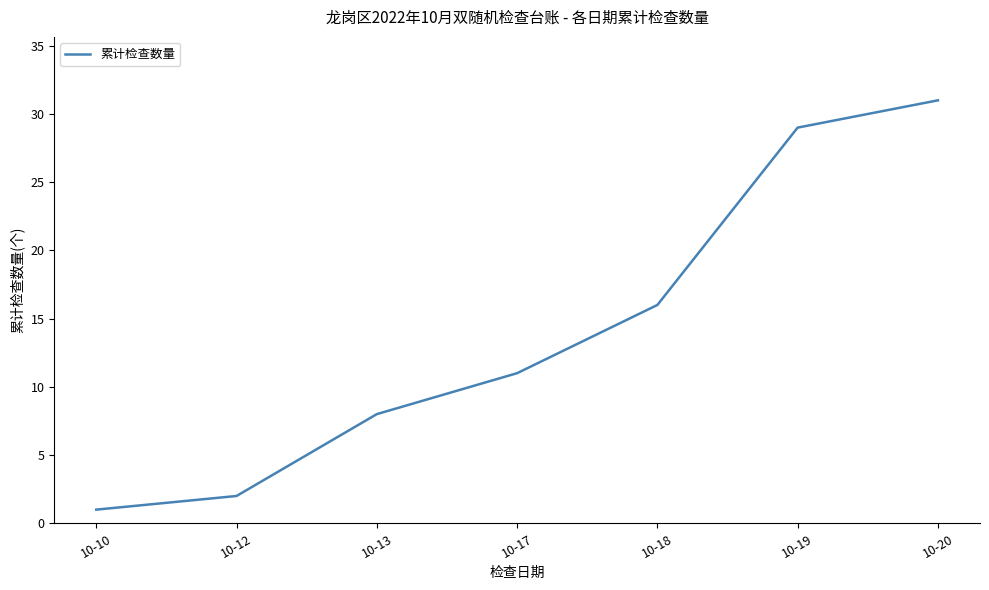

True or false: the data has more than 0 interior local peaks.

False